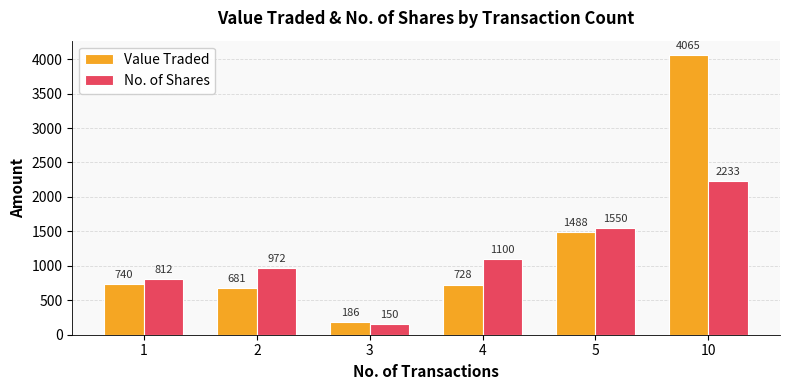

What is the maximum value for No. of Shares?

2233